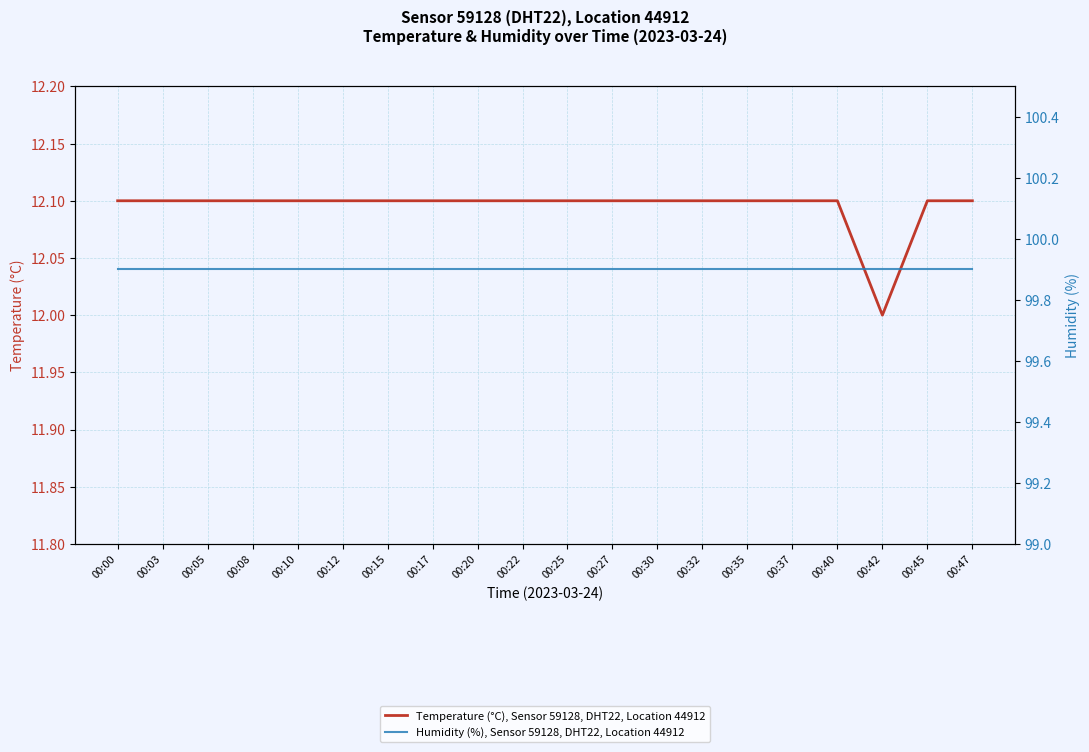

What is the smallest value displayed?

12.0